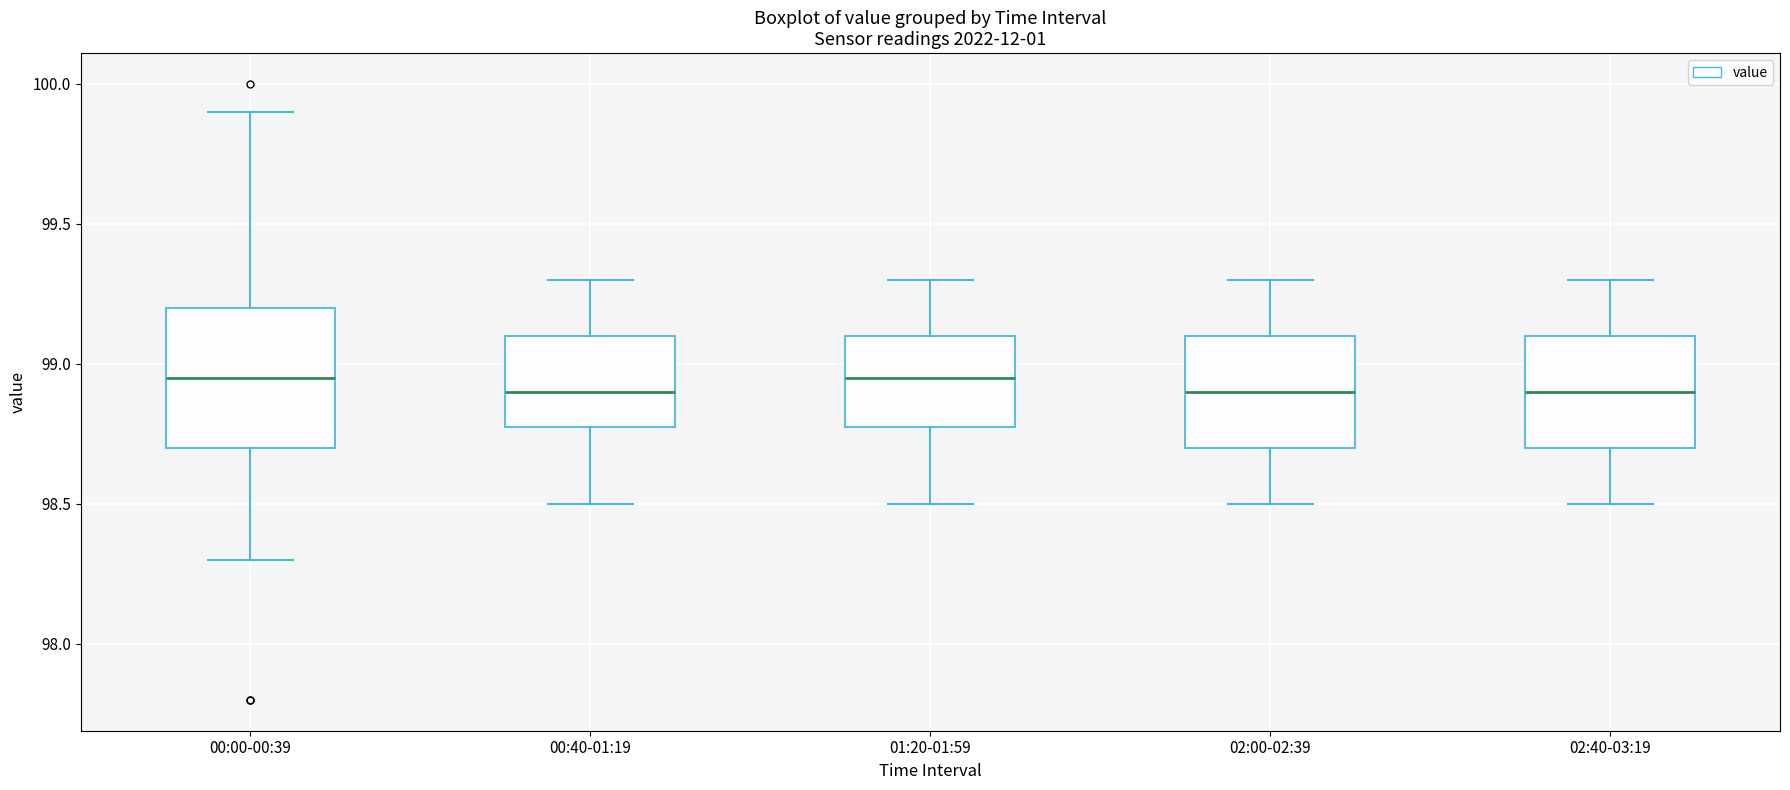

Reading left to right, read every box against the y-axis: the position of its median line, the range the box covers, and the ends of its whiskers. The values are not printed on the chart, so give them approximately, as read against the axis.

00:00-00:39: median 98.95, box 98.70 to 99.20, whiskers 98.30 to 99.90
00:40-01:19: median 98.90, box 98.80 to 99.10, whiskers 98.50 to 99.30
01:20-01:59: median 98.95, box 98.80 to 99.10, whiskers 98.50 to 99.30
02:00-02:39: median 98.90, box 98.70 to 99.10, whiskers 98.50 to 99.30
02:40-03:19: median 98.90, box 98.70 to 99.10, whiskers 98.50 to 99.30